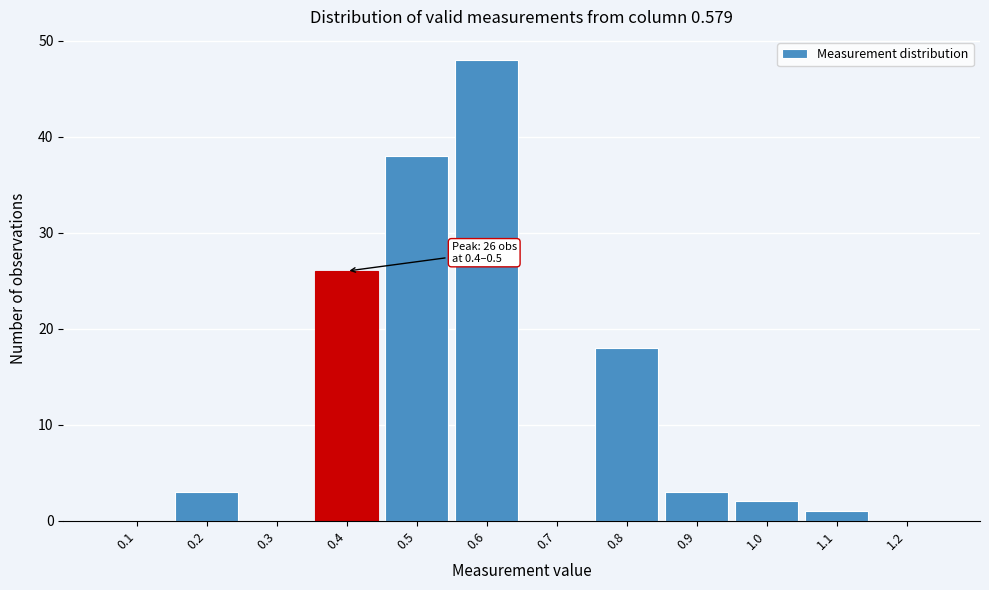

Reading left to right, extract all data points from this chart.

0.1=0	0.2=3	0.3=0	0.4=26	0.5=38	0.6=48	0.7=0	0.8=18	0.9=3	1.0=2	1.1=1	1.2=0